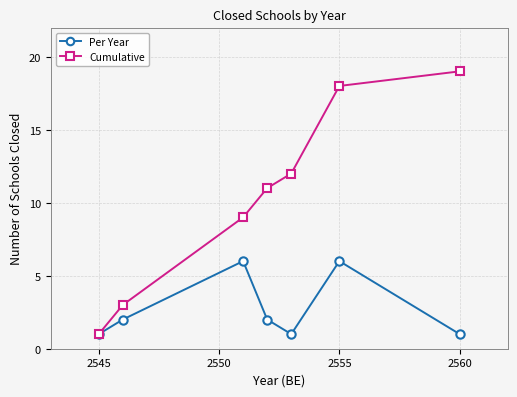

Does the chart display data point markers on the line(s)?

Yes